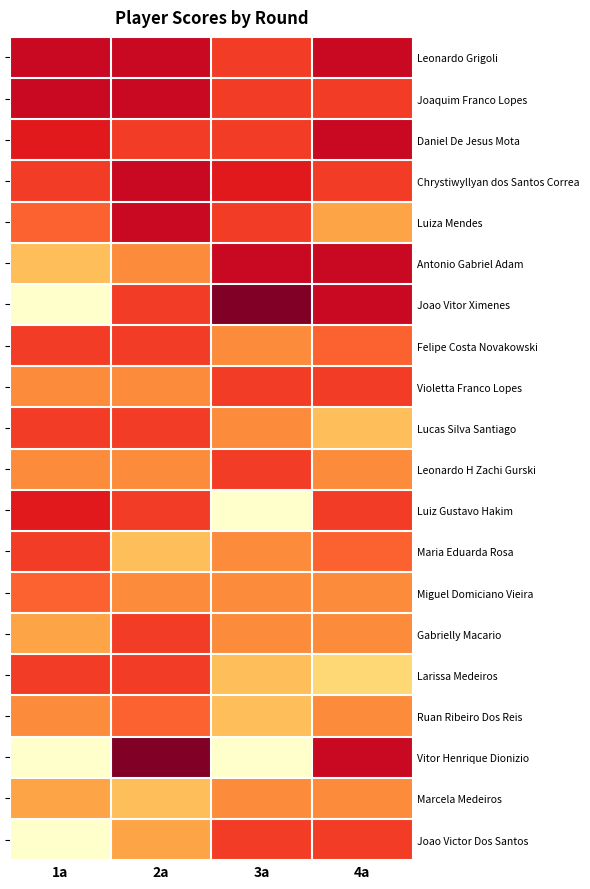

What value does the Joao Vitor Ximenes series have at 2a?

4.0